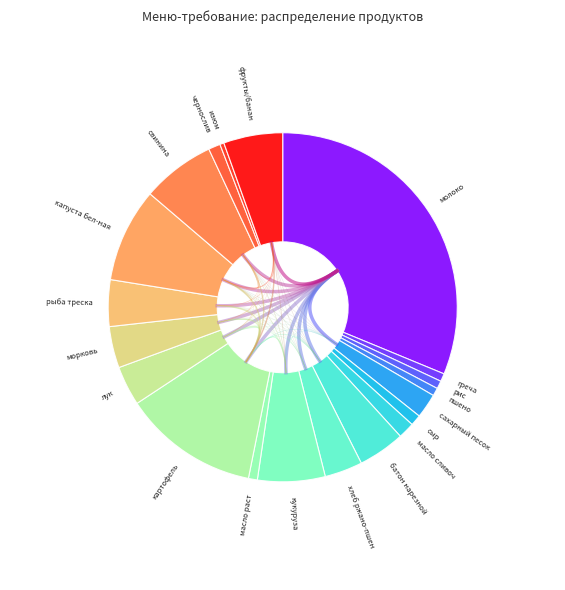

What is the largest slice in the pie chart?

молоко